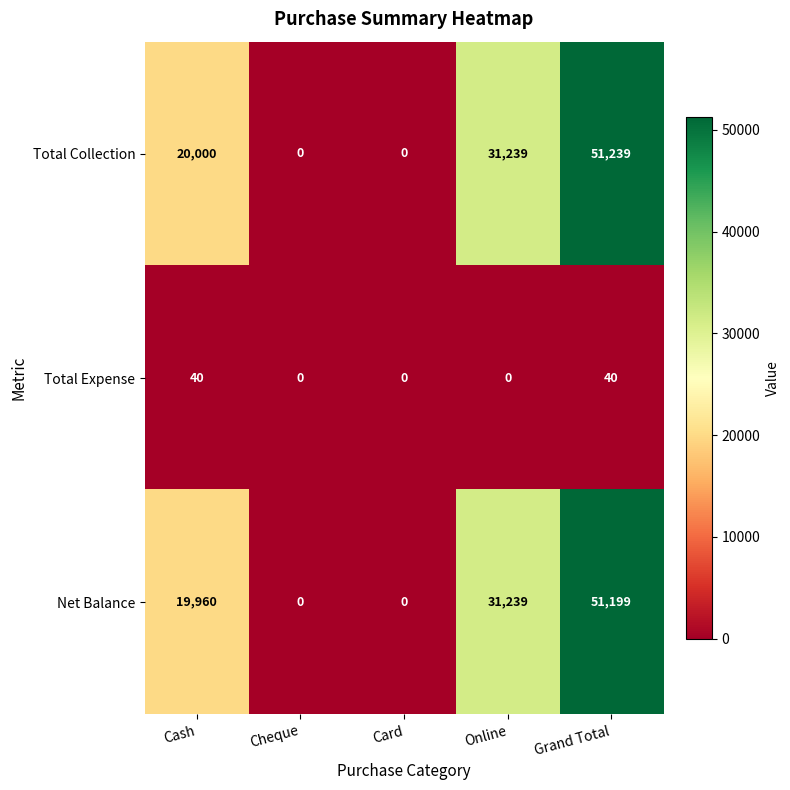

How many categories are shown in the chart?

5